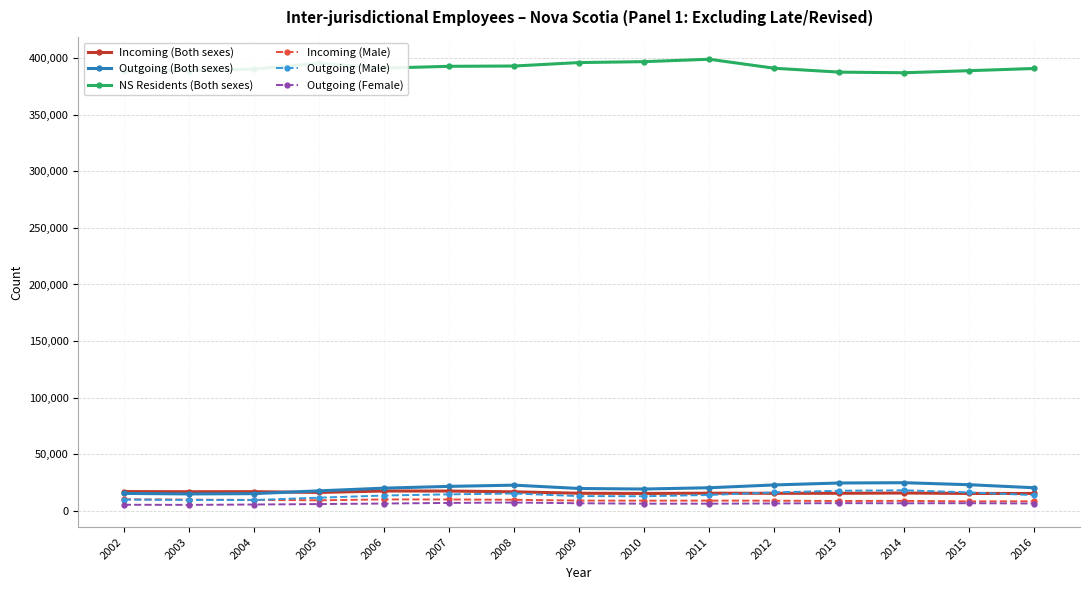

How many data points does each series have?

15